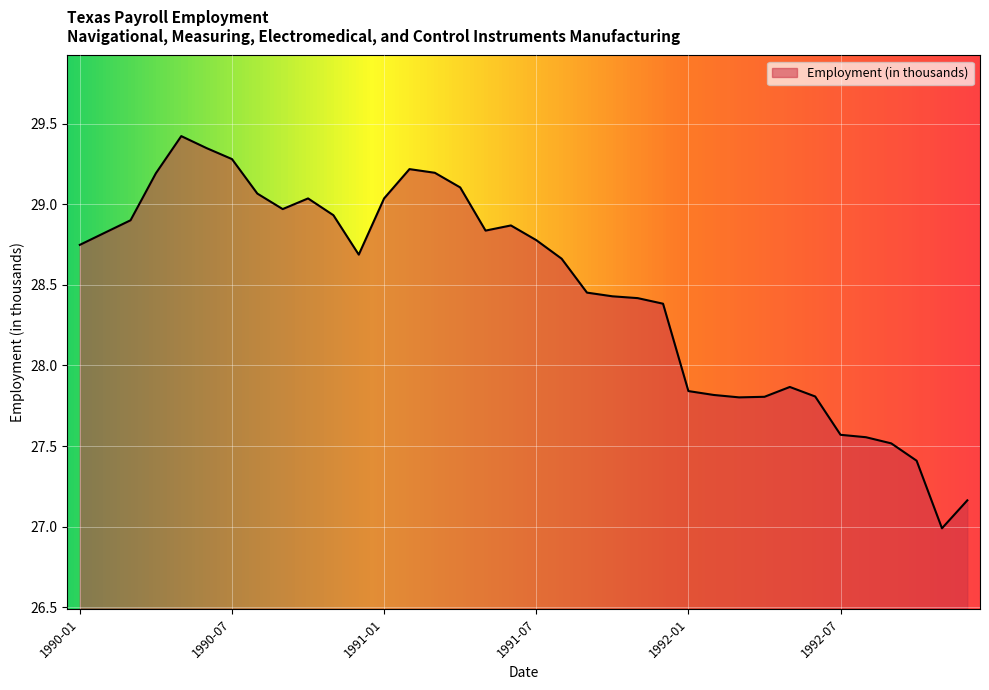

What is the minimum value shown in the chart?

27.0